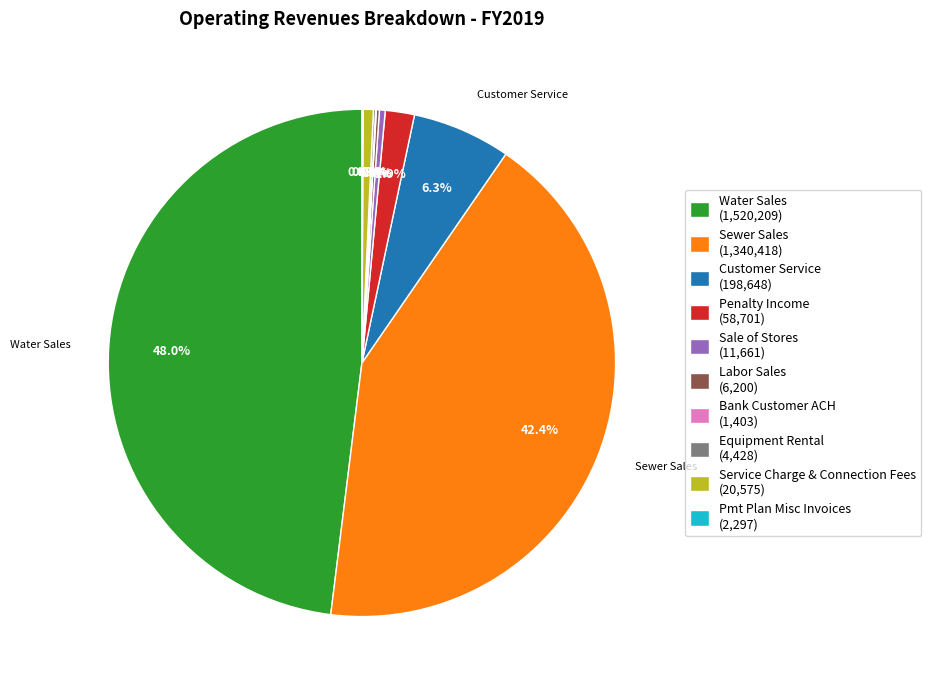

Which has a higher value, Water Sales (1,520,209) or Penalty Income (58,701)?

Water Sales (1,520,209)